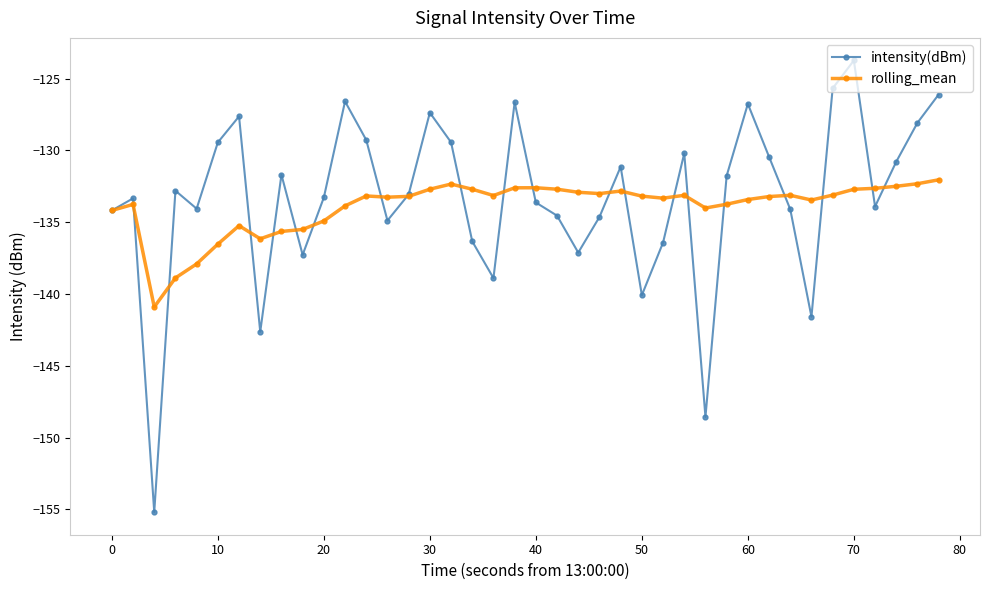

How many values in the intensity(dBm) series are below -133?

21